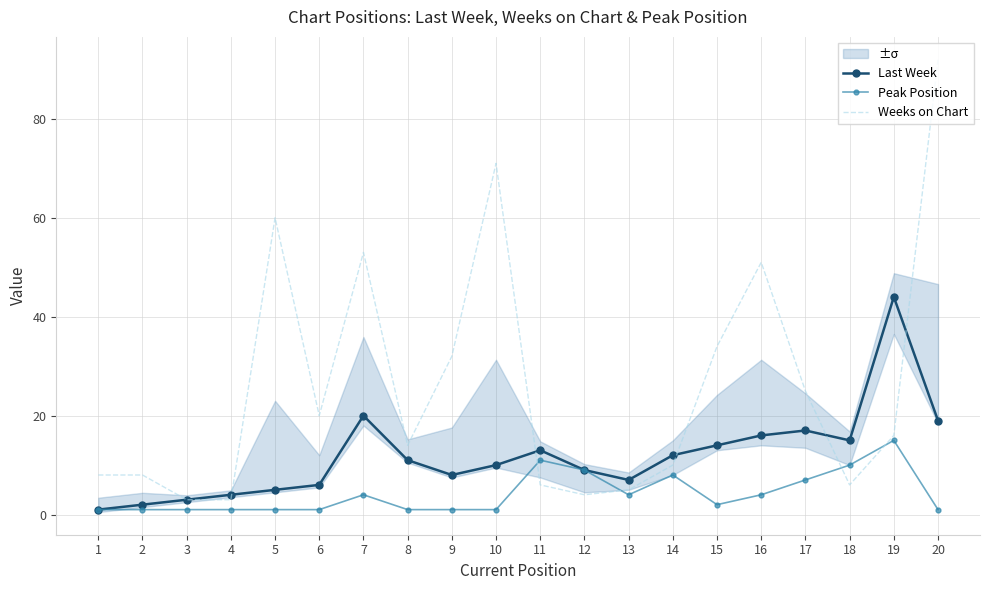

What is the total value across all series at 16?

71